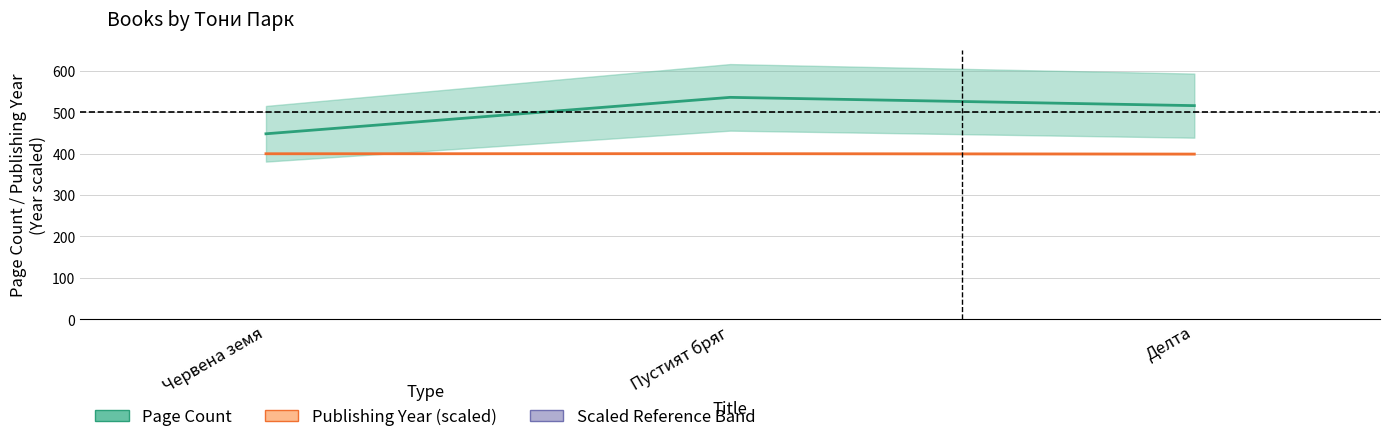

Does the chart display data point markers on the line(s)?

No